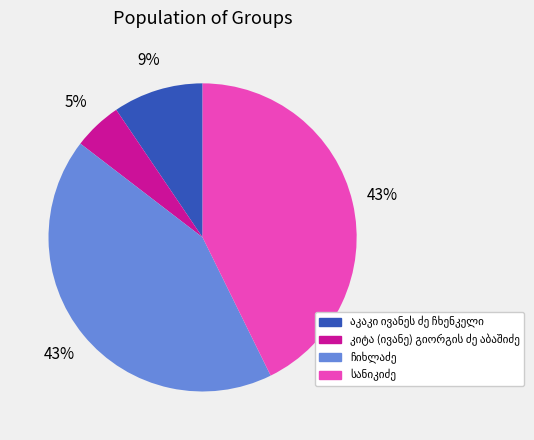

Does any single category account for the majority?

No